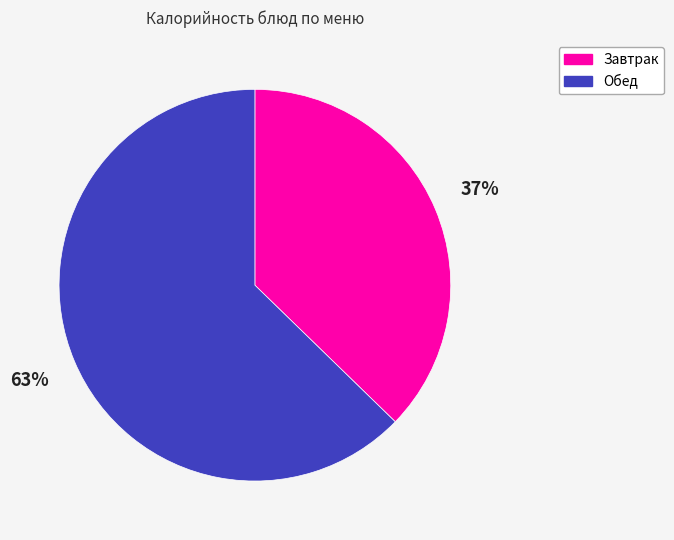

Which slice is the smallest?

Завтрак